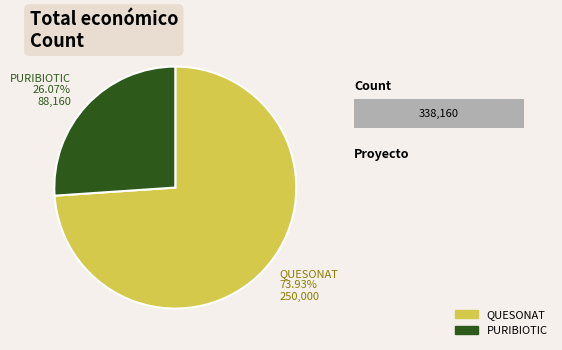

Which slice is the smallest?

PURIBIOTIC